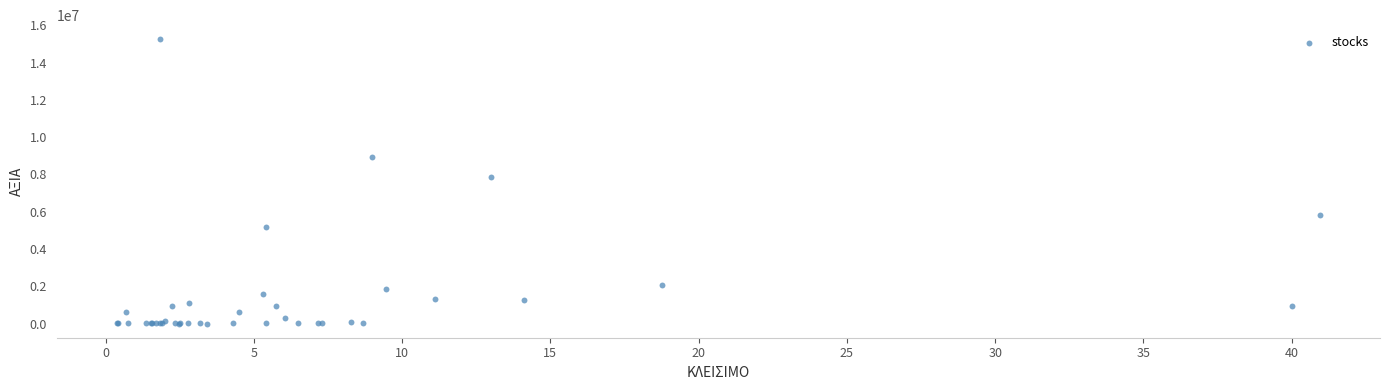

What Y value in the scatter plot is closest to 7624196?

7858353.3